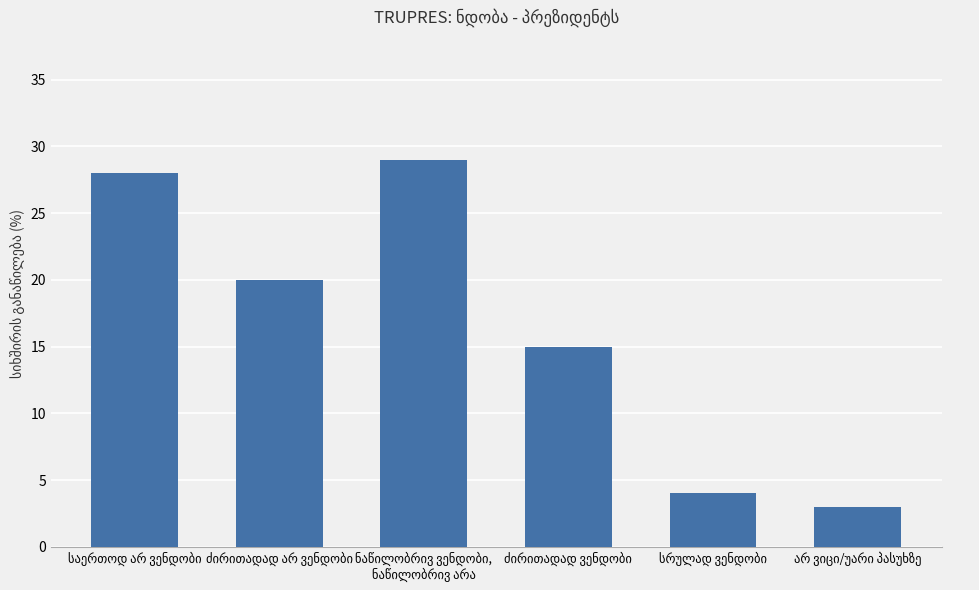

What is the sum of all values?

99